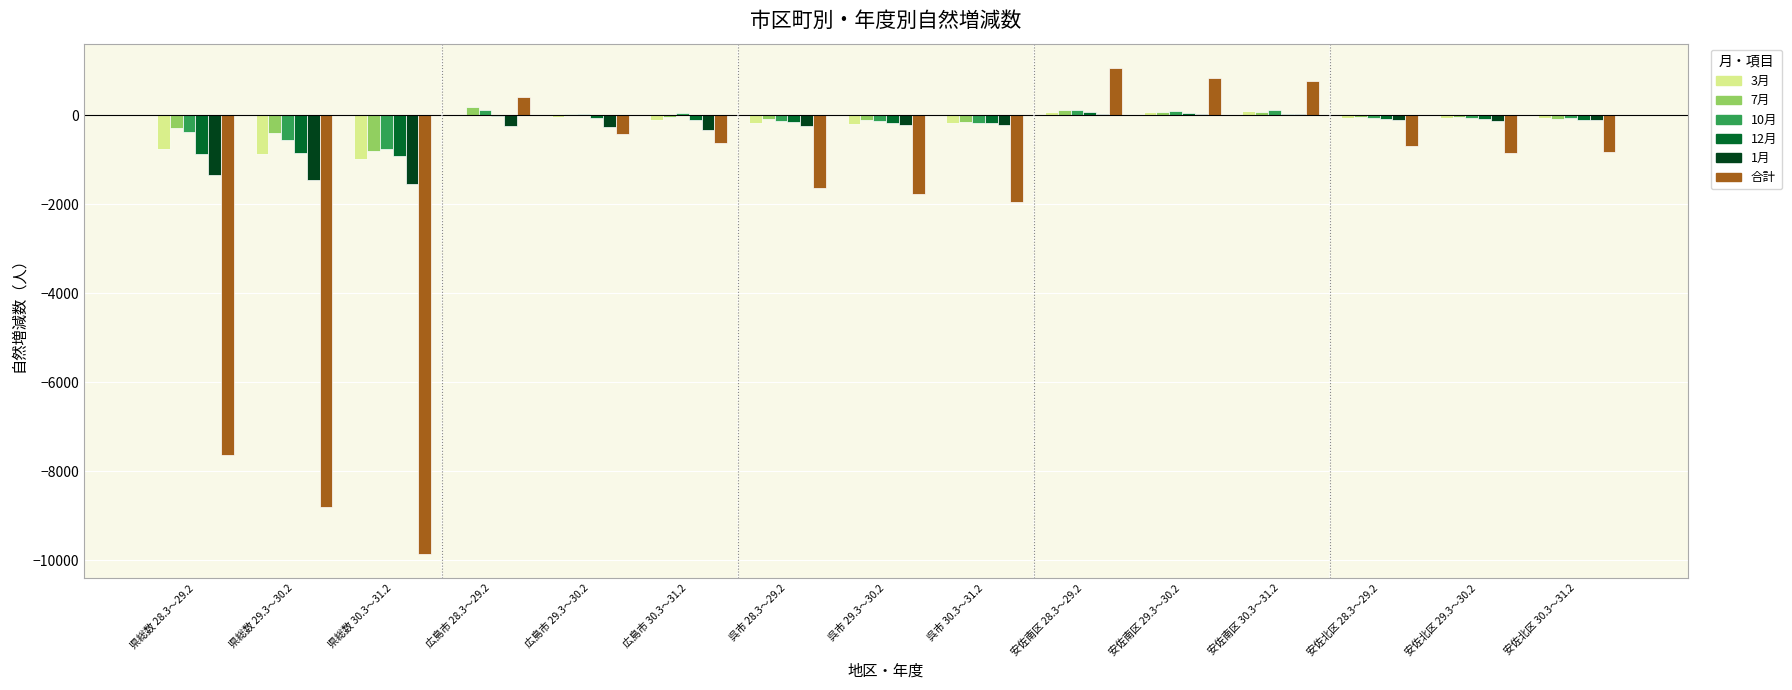

What is the greatest value displayed?

1067